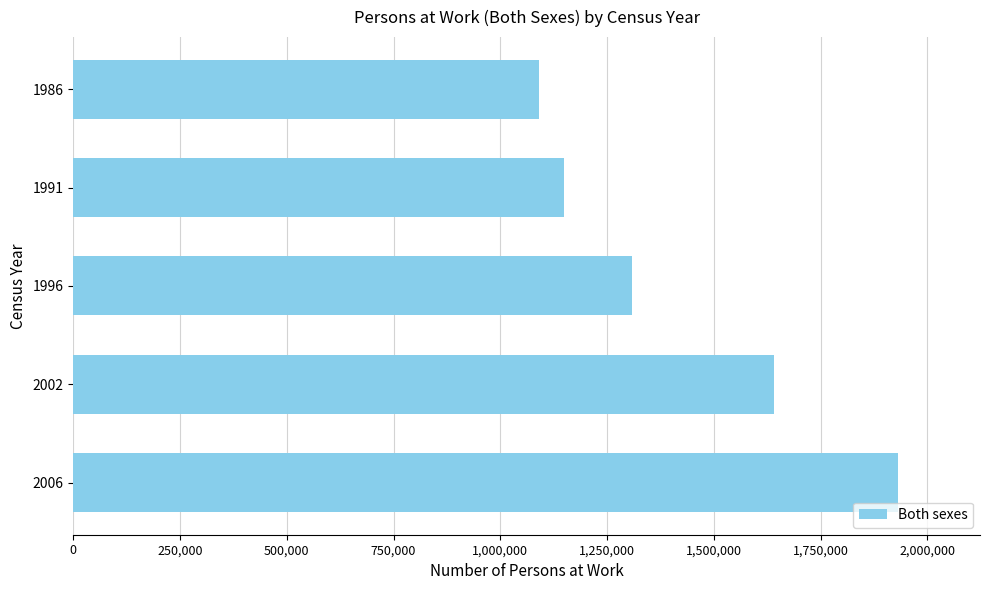

The value at 1996 is 1307236. True or false?

True